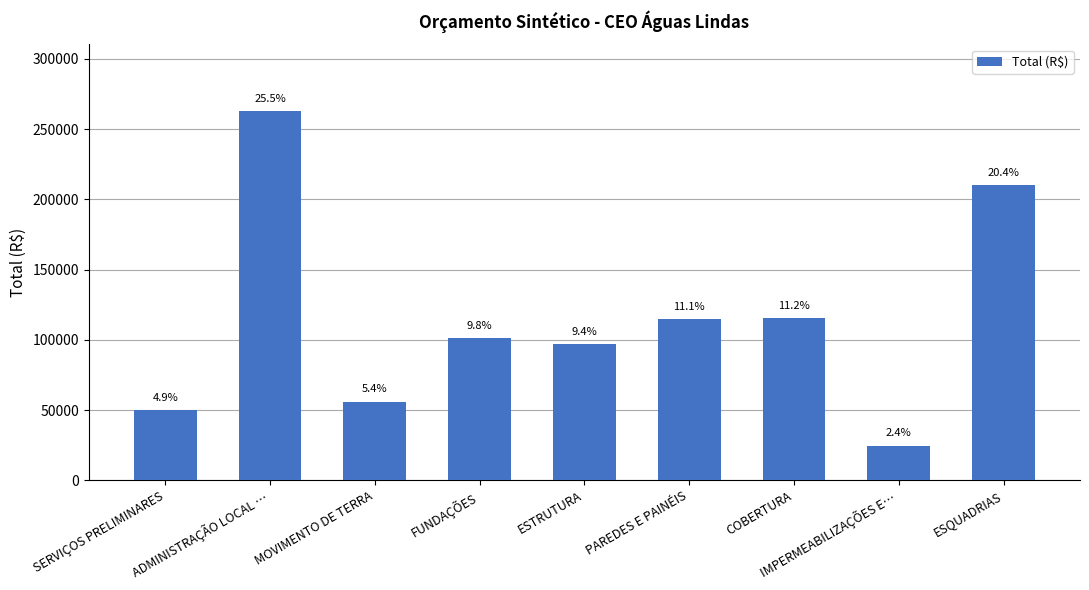

What is the change in value from ADMINISTRAÇÃO LOCAL … to ESQUADRIAS?

-52838.3